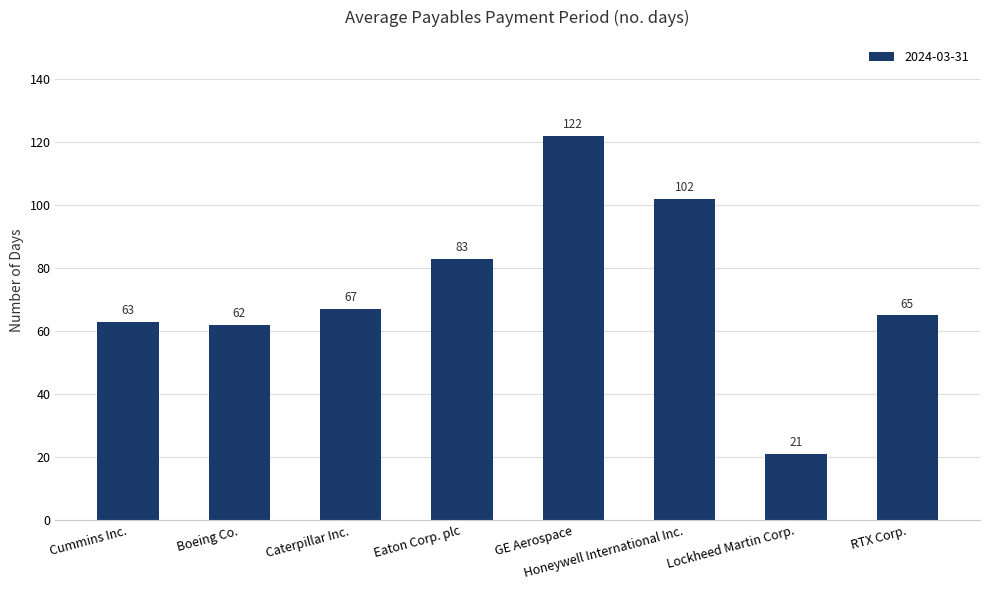

Are the bars horizontal?

No